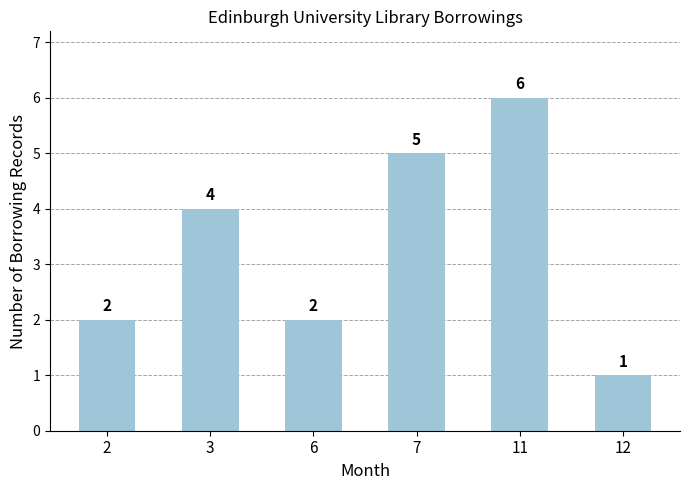

The value at 7 is 5. True or false?

True